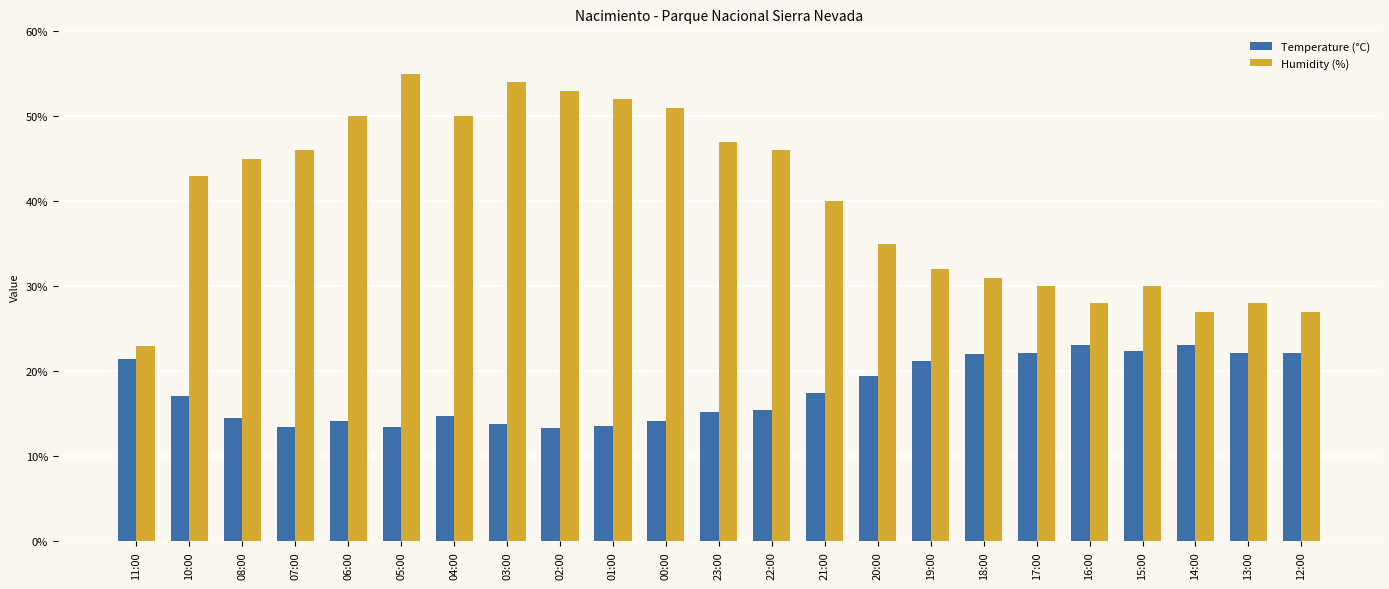

What is the label of the 13th bar from the right?

00:00